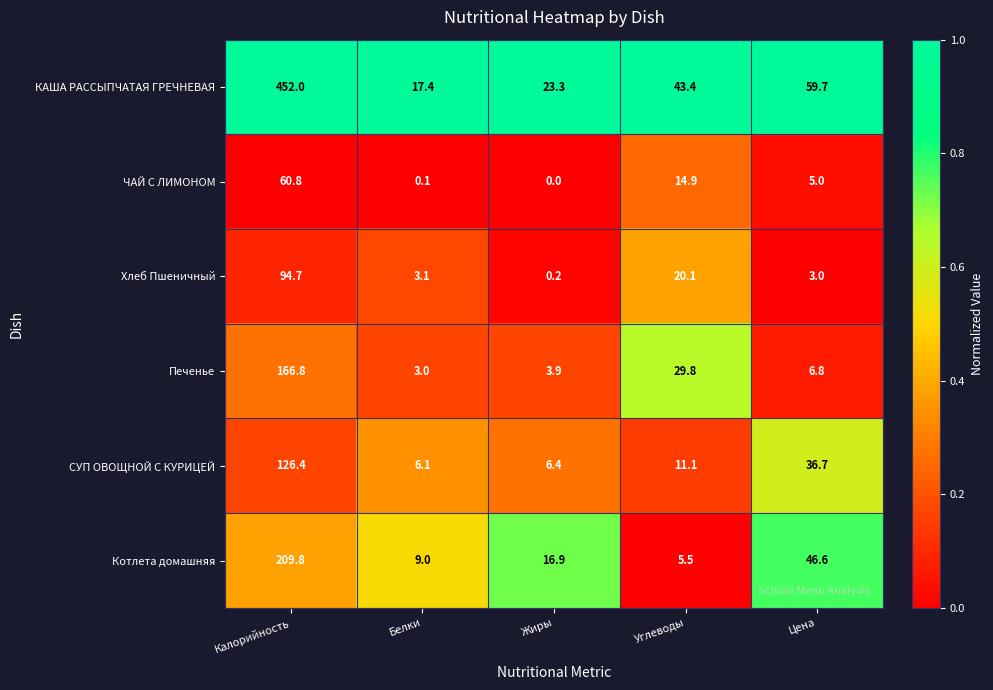

At how many categories does at least one series exceed 0?

5